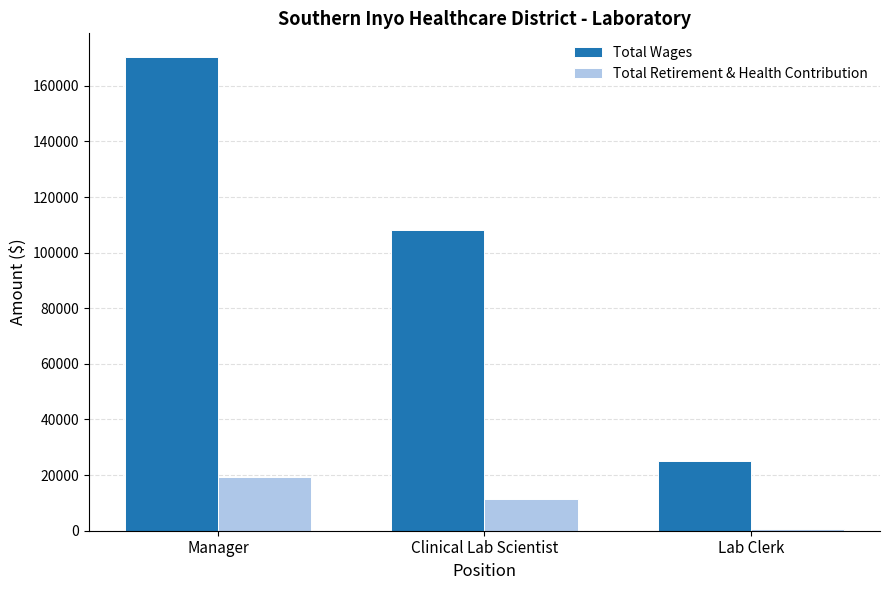

The Total Retirement & Health Contribution series shows 19190 at Manager. True or false?

True